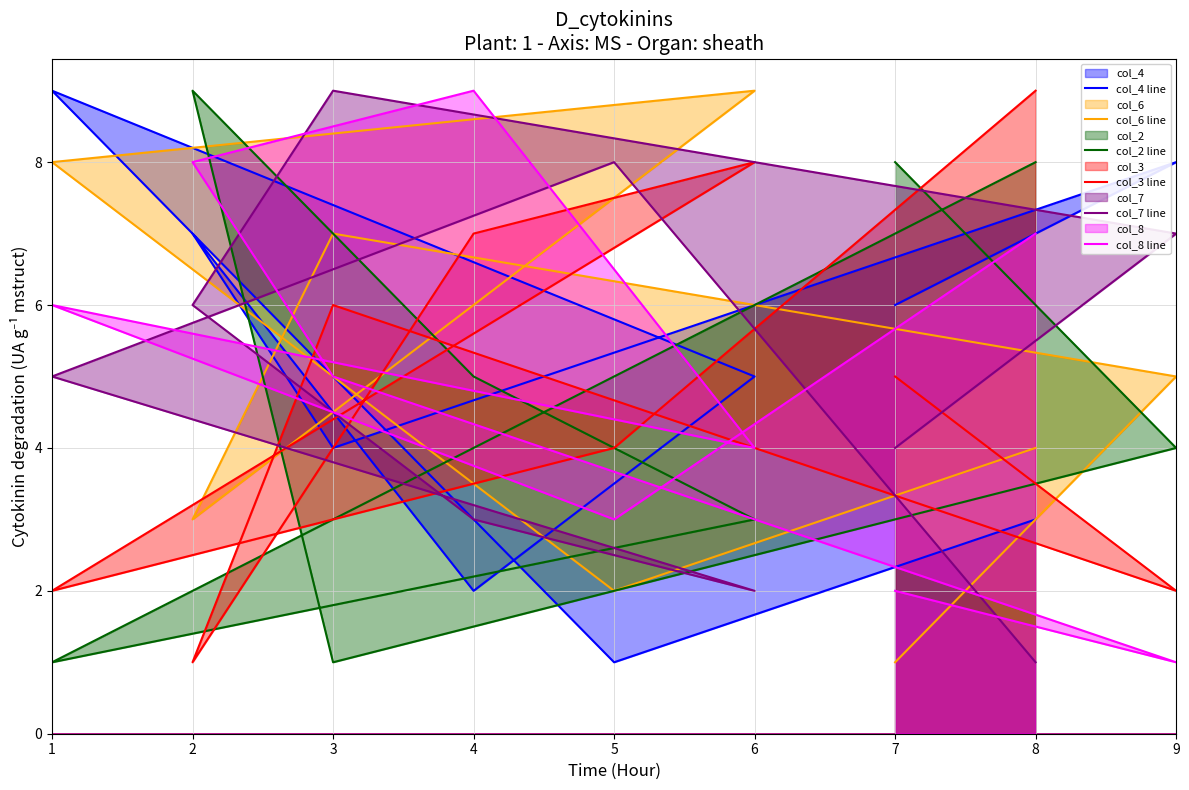

Count the col_2 line values in the range 3 to 8.

6